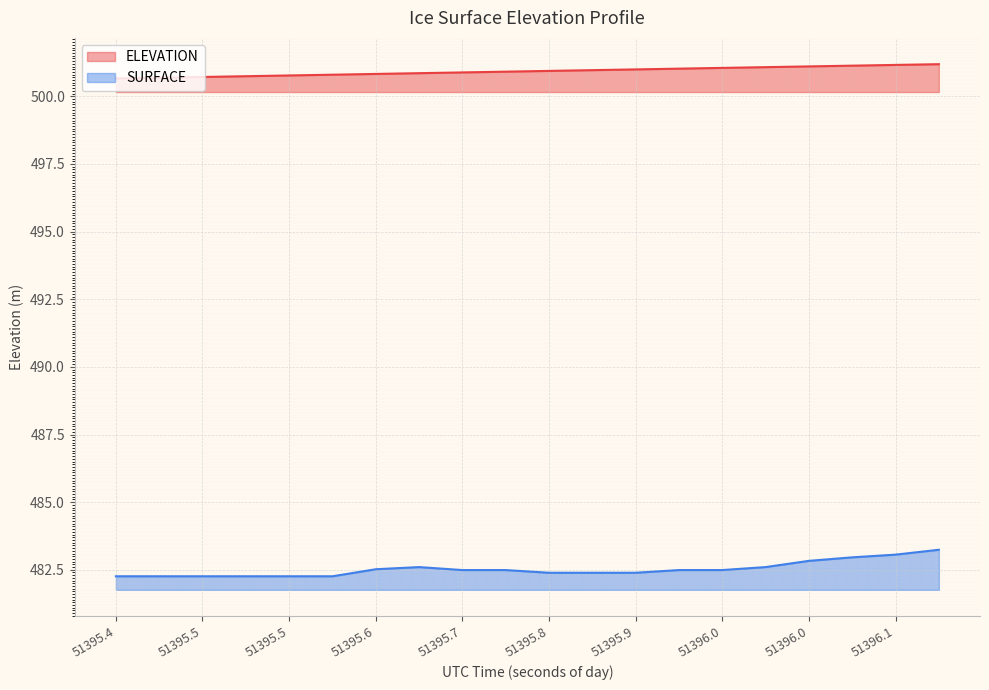

Does the chart display data point markers on the line(s)?

No